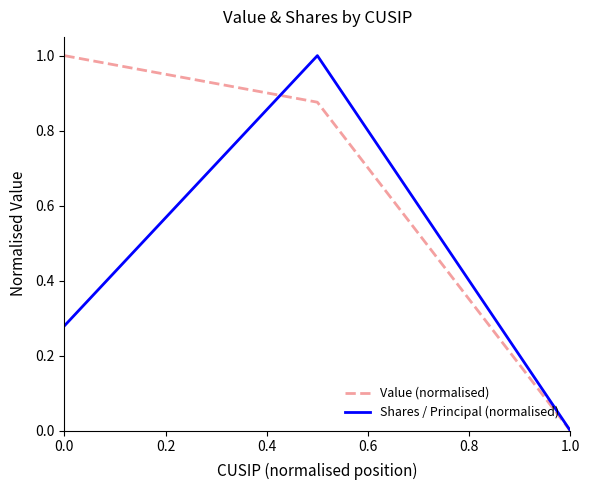

What is the highest value of the Value (normalised) series?

1.0